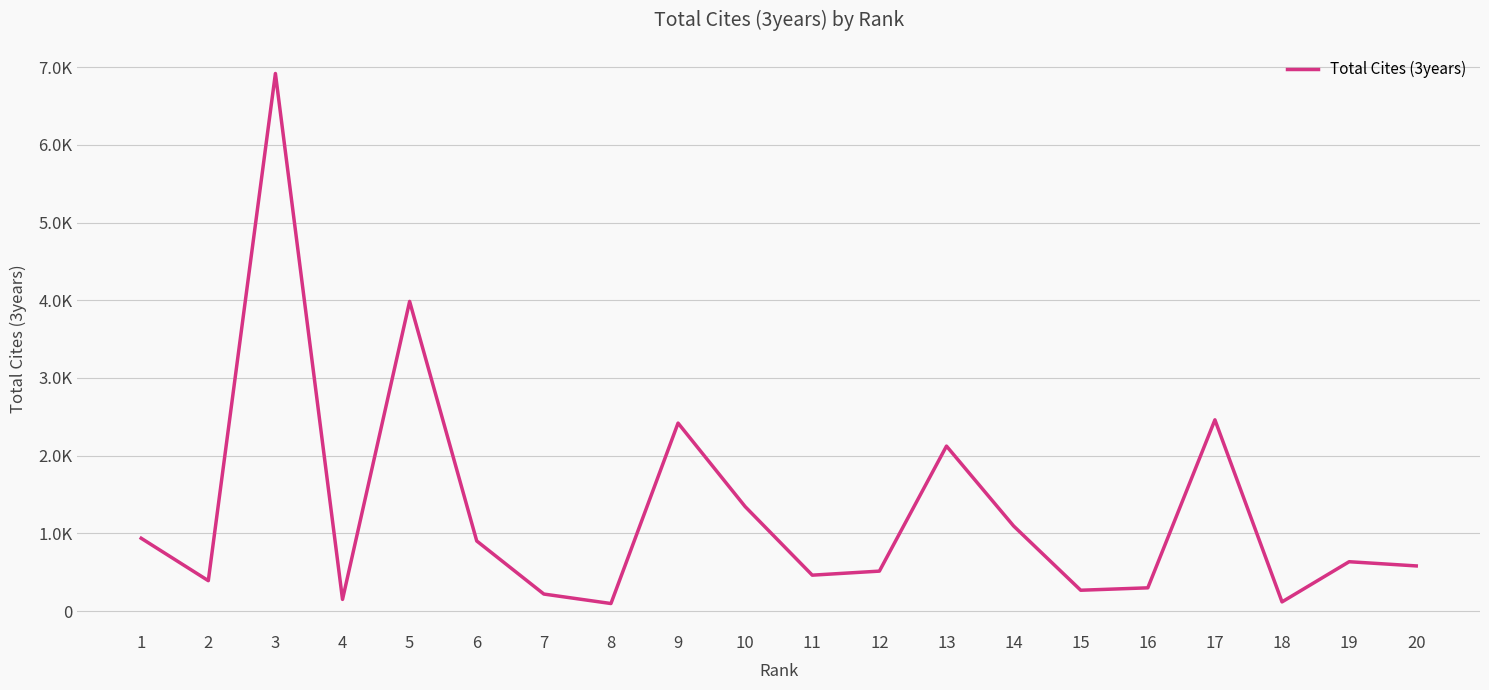

Does the chart have visible grid lines?

Yes